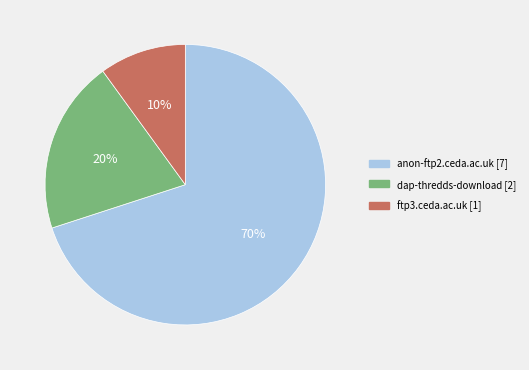

Does anon-ftp2.ceda.ac.uk account for over 50% of the chart?

Yes